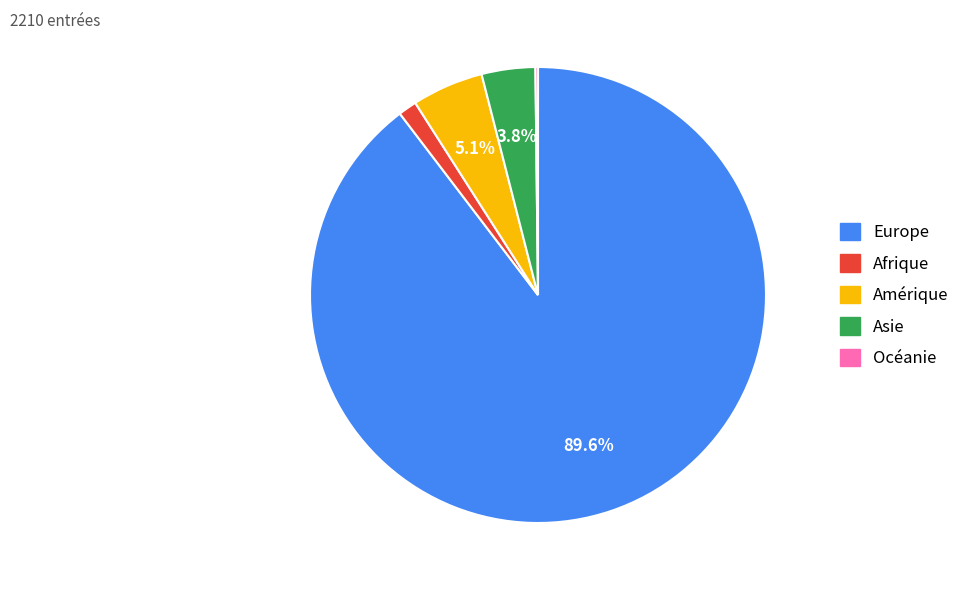

Do Europe and Asie together represent more than half of the pie?

Yes